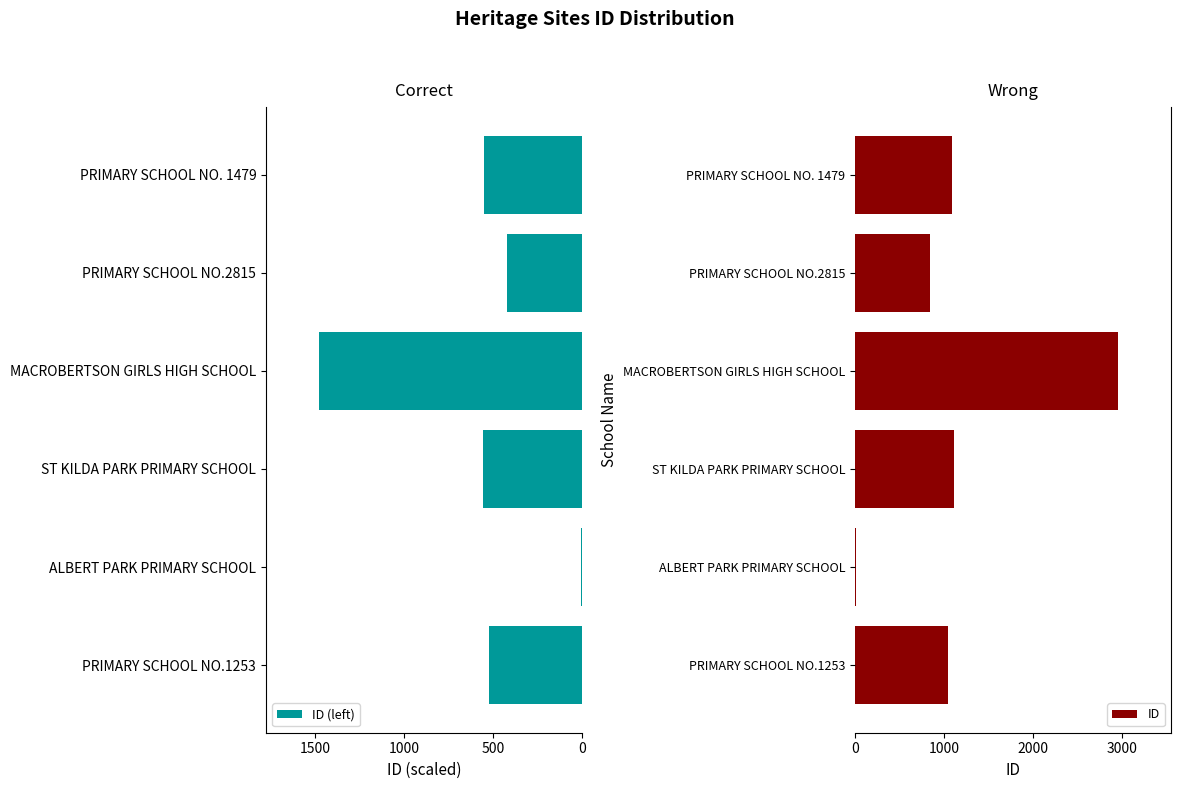

Which series has the largest range (max minus min)?

ID